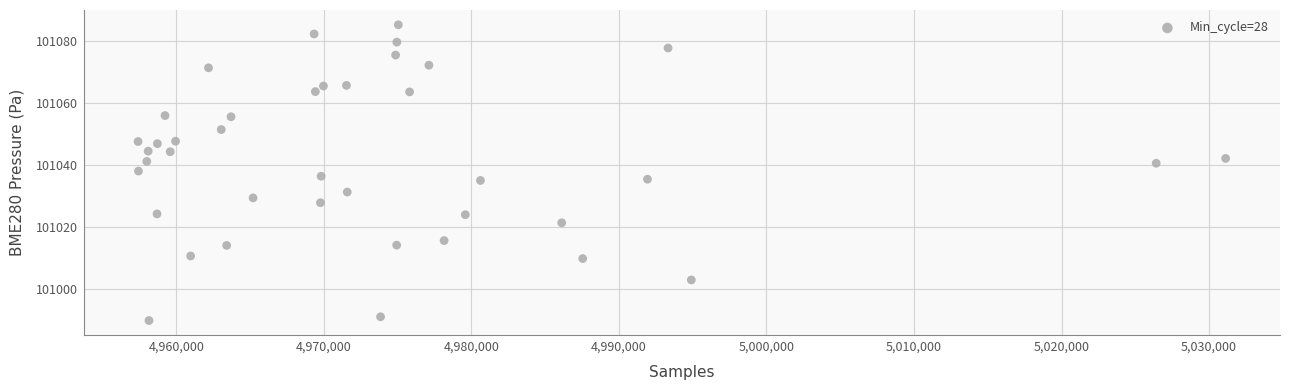

What is the range of X values (max minus min)?

73721.0